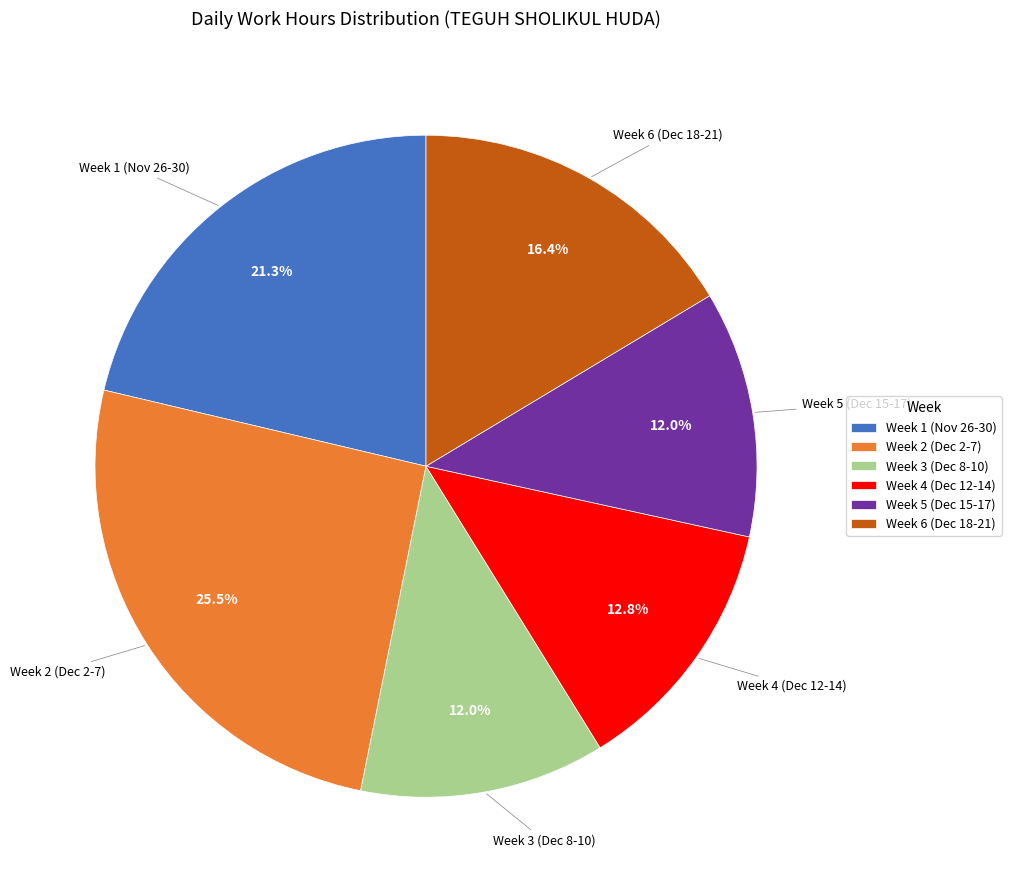

What is the largest slice in the pie chart?

Week 2 (Dec 2-7)